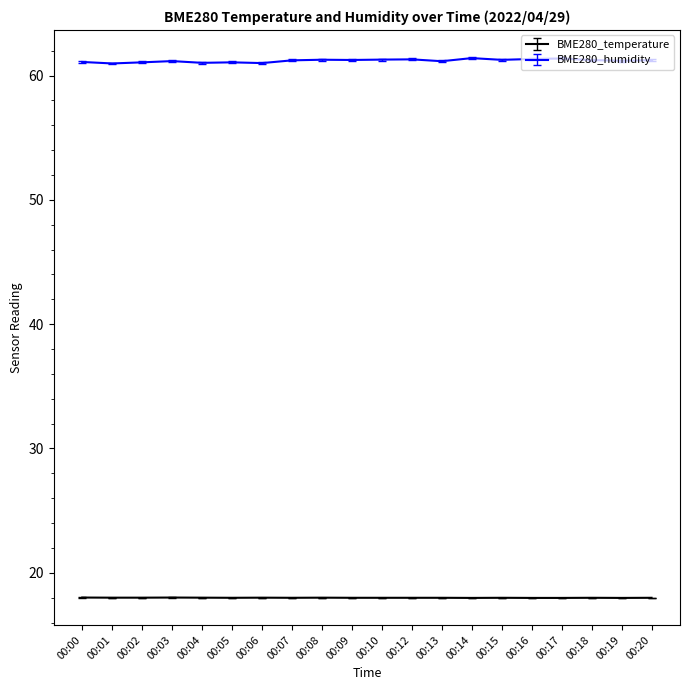

Does the chart display data point markers on the line(s)?

No